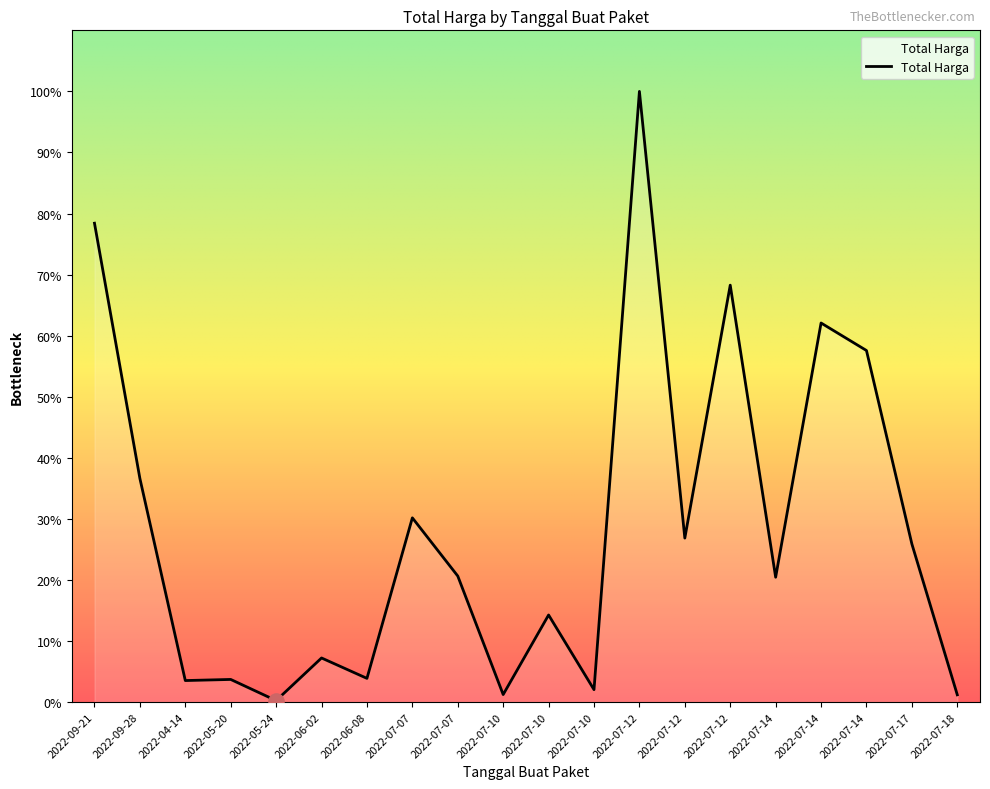

What is the change in value from 2022-09-28 to 2022-07-14?

+278516000